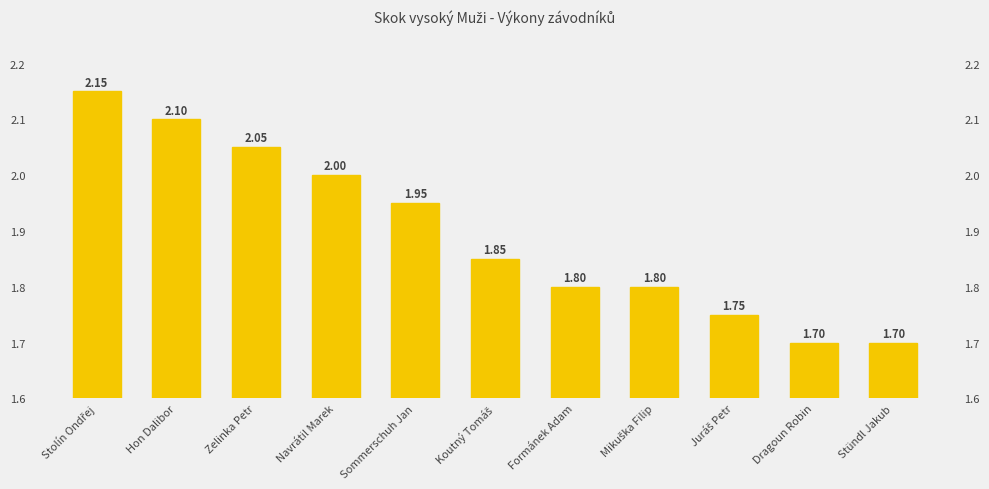

Which category has the highest value across all series?

Stolín Ondřej